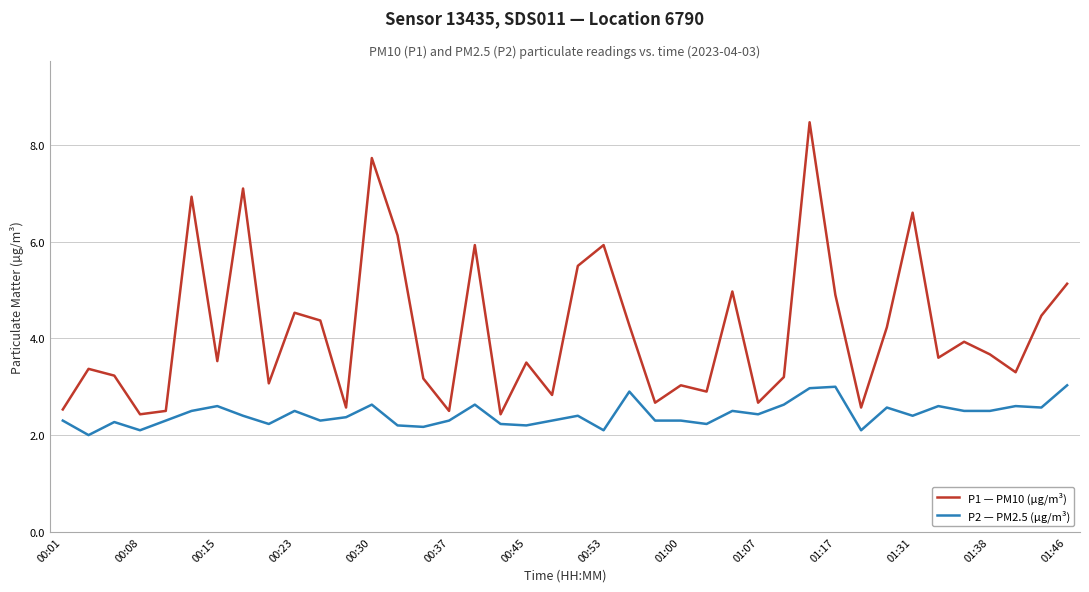

Which series has the largest total across all categories?

P1 — PM10 (µg/m³)